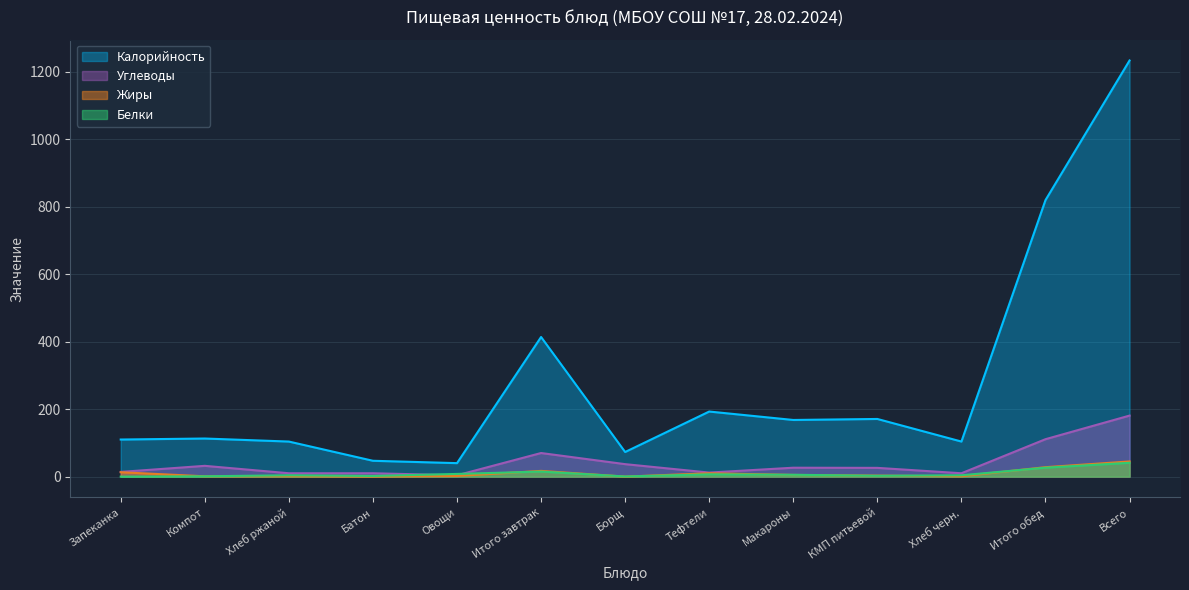

How many lines are shown in the chart?

4